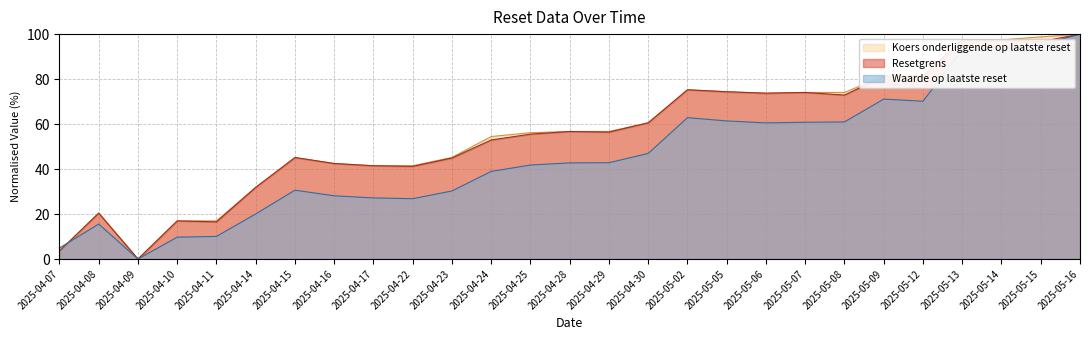

Which category has the lowest value in the Waarde op laatste reset series?

2025-04-09